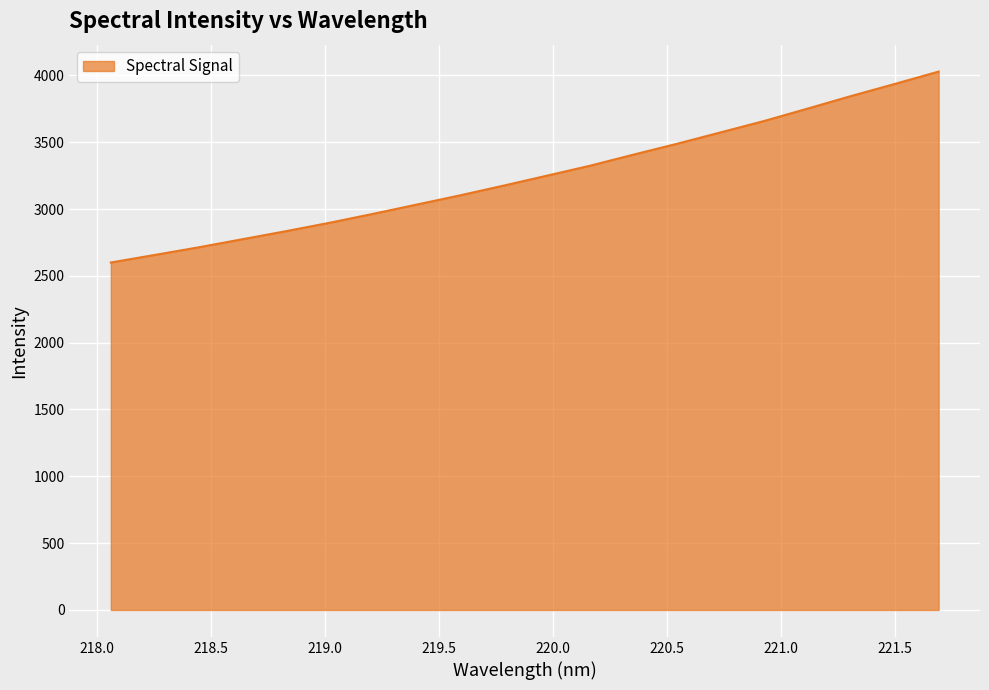

How many values are below 3249?

10